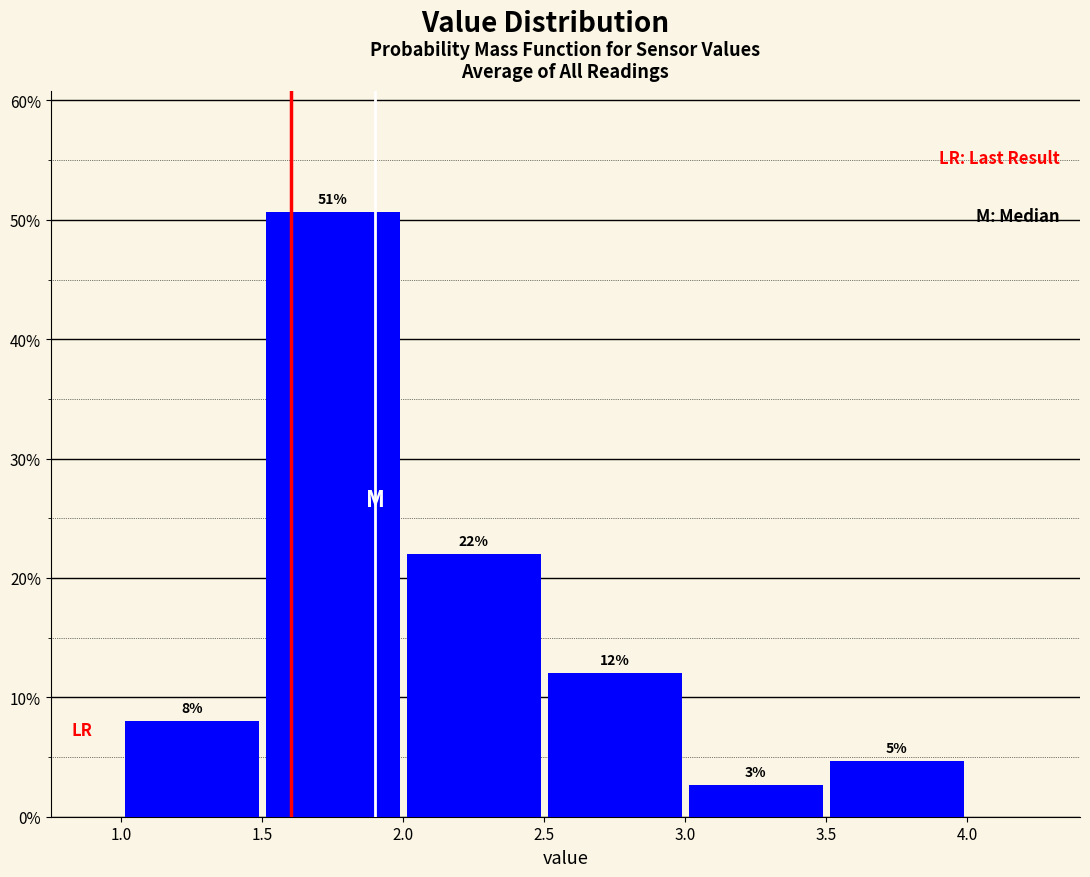

Which range on the x-axis has the tallest bar?

1.5 to 2.0